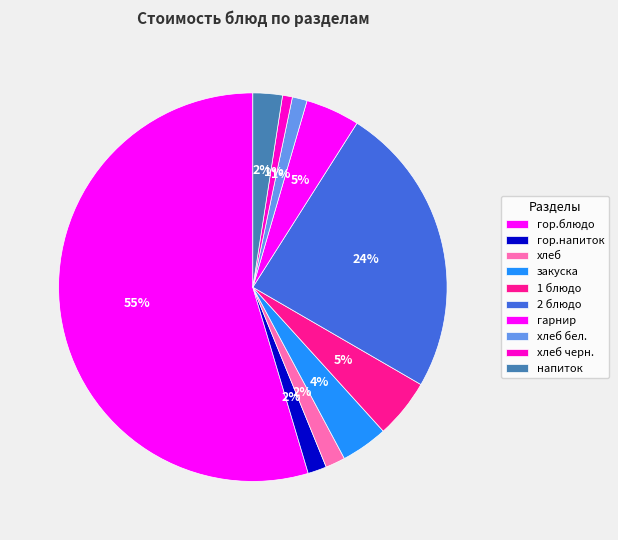

Between гарнир and хлеб, which is larger?

гарнир